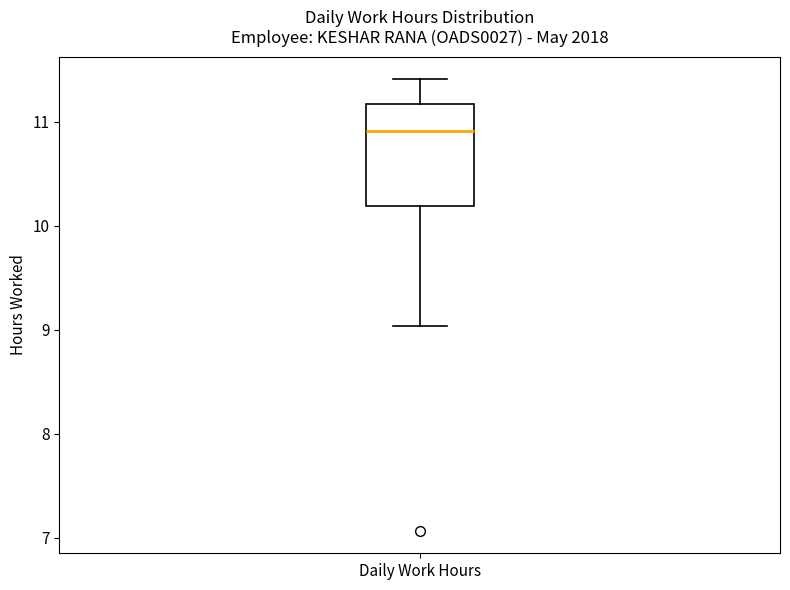

Where does the upper whisker of the box for Daily Work Hours end on the y-axis? The values are not printed on the chart, so give them approximately, as read against the axis.

11.4